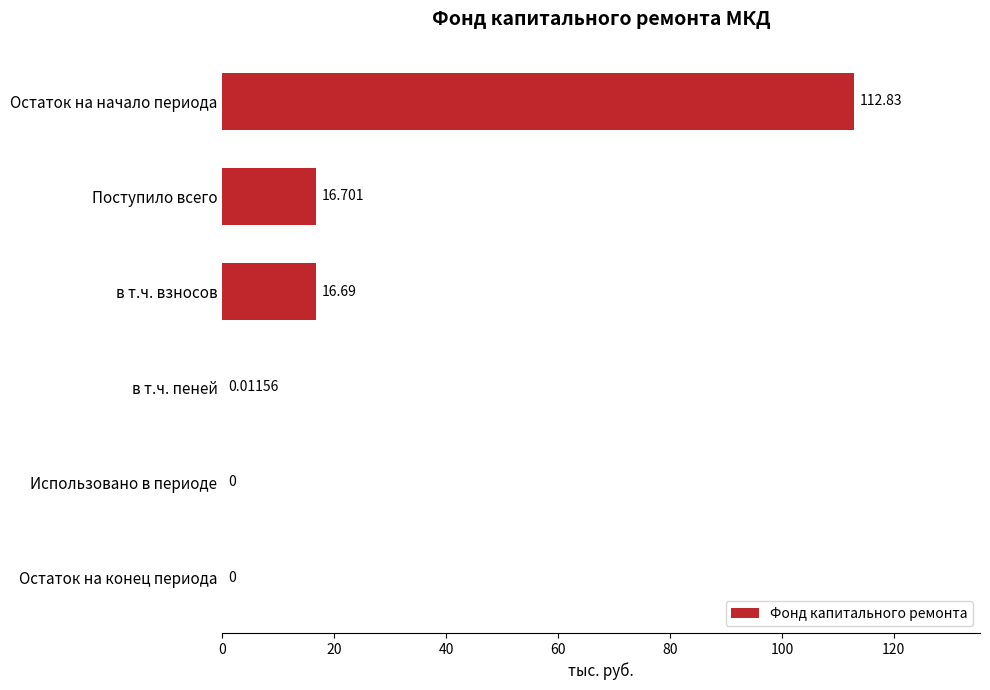

Which has a higher value, Использовано в периоде or в т.ч. пеней?

в т.ч. пеней